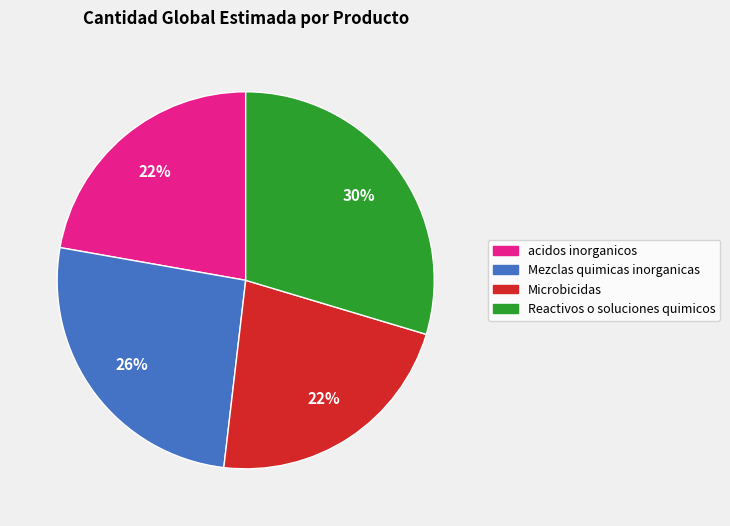

Is Microbicidas the majority of the pie?

No